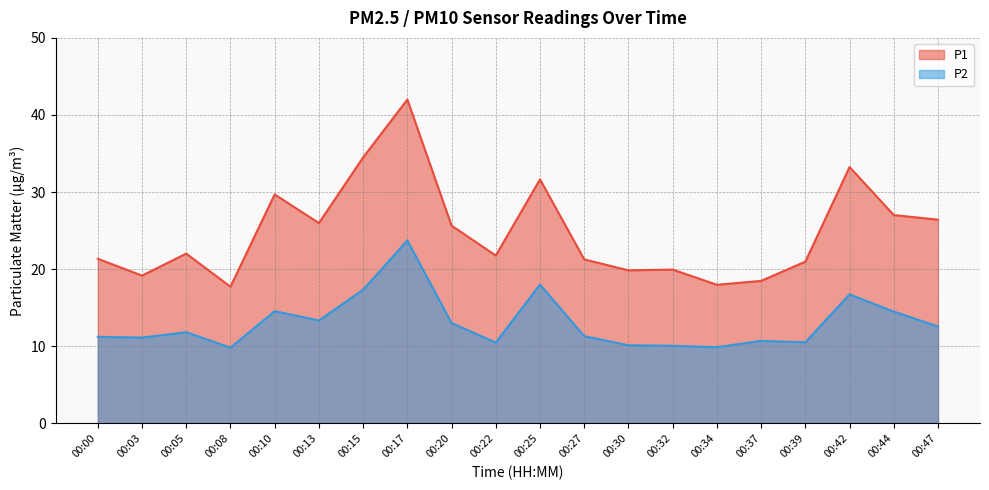

Reading right to left, transcribe all the data shown in this chart.

P1: 00:47=26.4	00:44=27.0	00:42=33.2	00:39=21.0	00:37=18.5	00:34=18.0	00:32=19.9	00:30=19.9	00:27=21.3	00:25=31.6	00:22=21.8	00:20=25.6	00:17=42.0	00:15=34.5	00:13=26.0	00:10=29.7	00:08=17.7	00:05=22.0	00:03=19.2	00:00=21.4
P2: 00:47=12.6	00:44=14.5	00:42=16.7	00:39=10.5	00:37=10.7	00:34=9.9	00:32=10.1	00:30=10.1	00:27=11.3	00:25=18.0	00:22=10.5	00:20=13.0	00:17=23.7	00:15=17.3	00:13=13.3	00:10=14.6	00:08=9.8	00:05=11.8	00:03=11.1	00:00=11.2